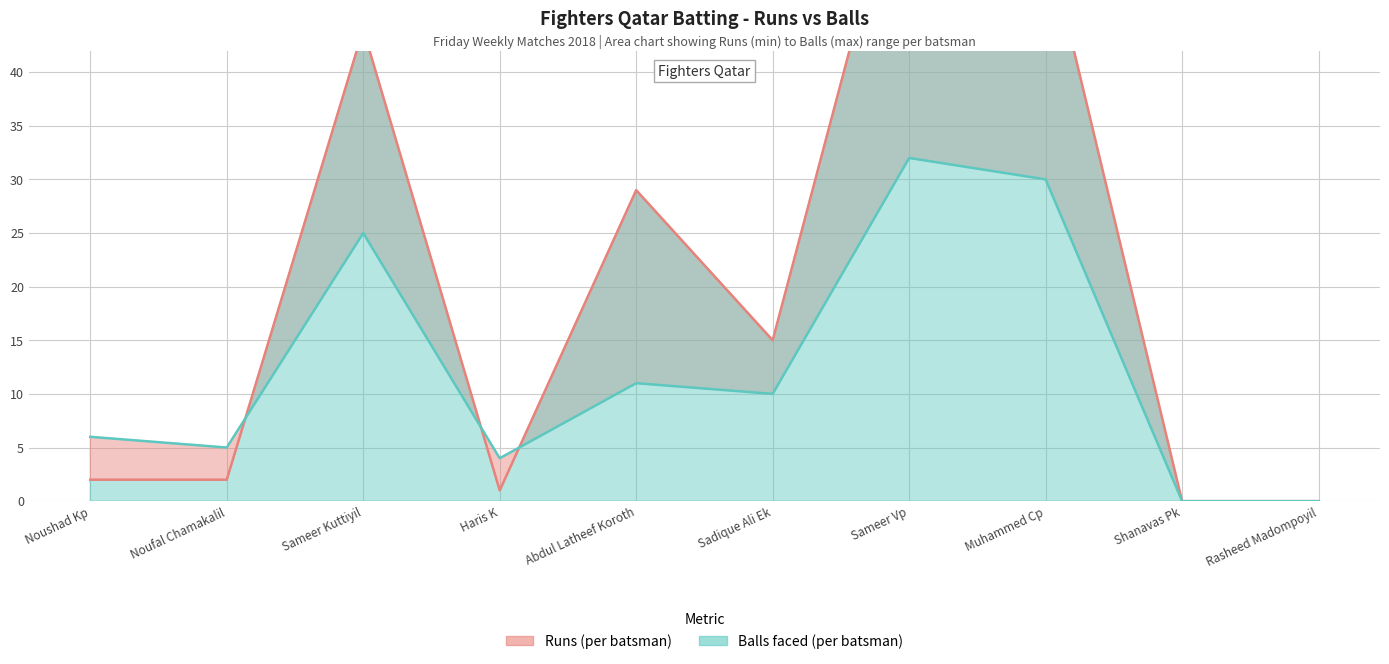

How many interior local valleys does the Runs series have?

2